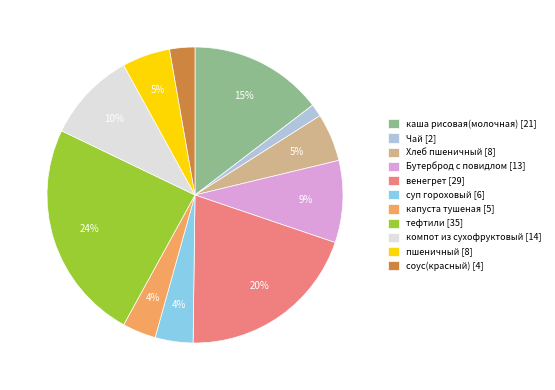

Is Чай the majority of the pie?

No